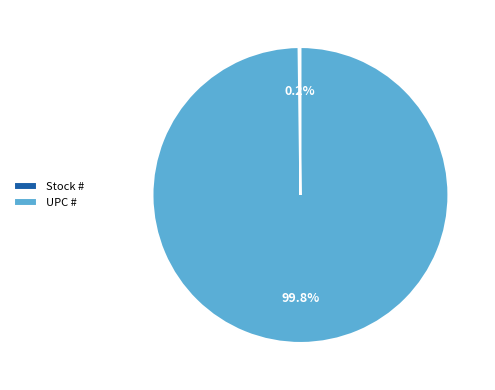

Is there a majority slice in this chart?

Yes